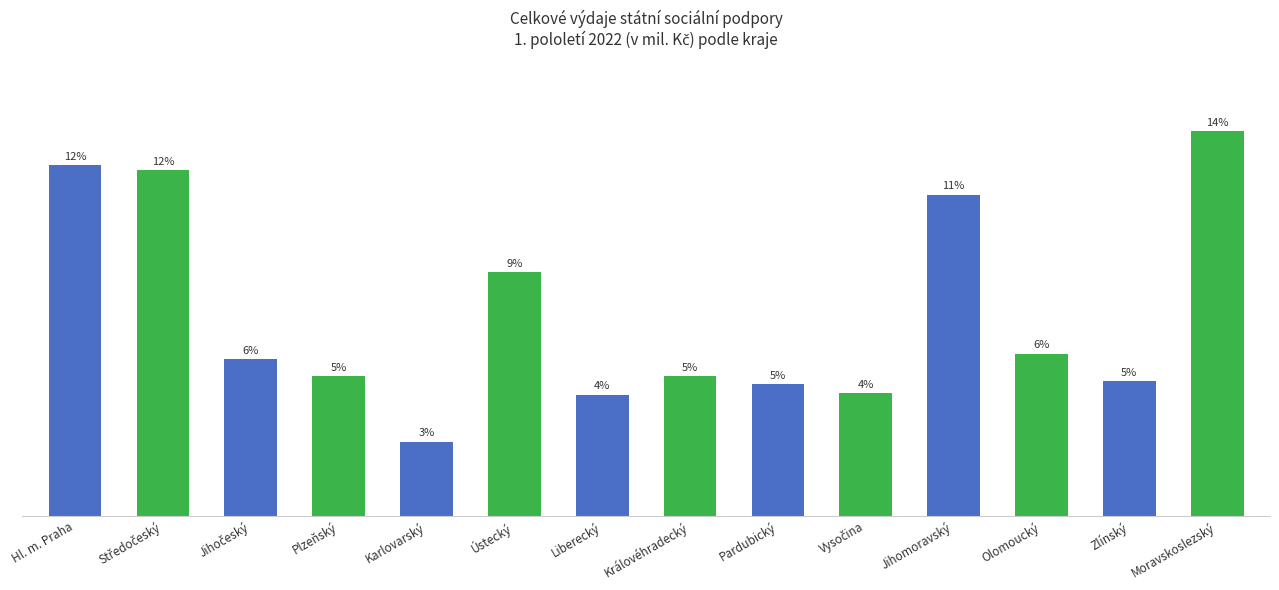

What is the change in value from Karlovarský to Pardubický?

+494.2